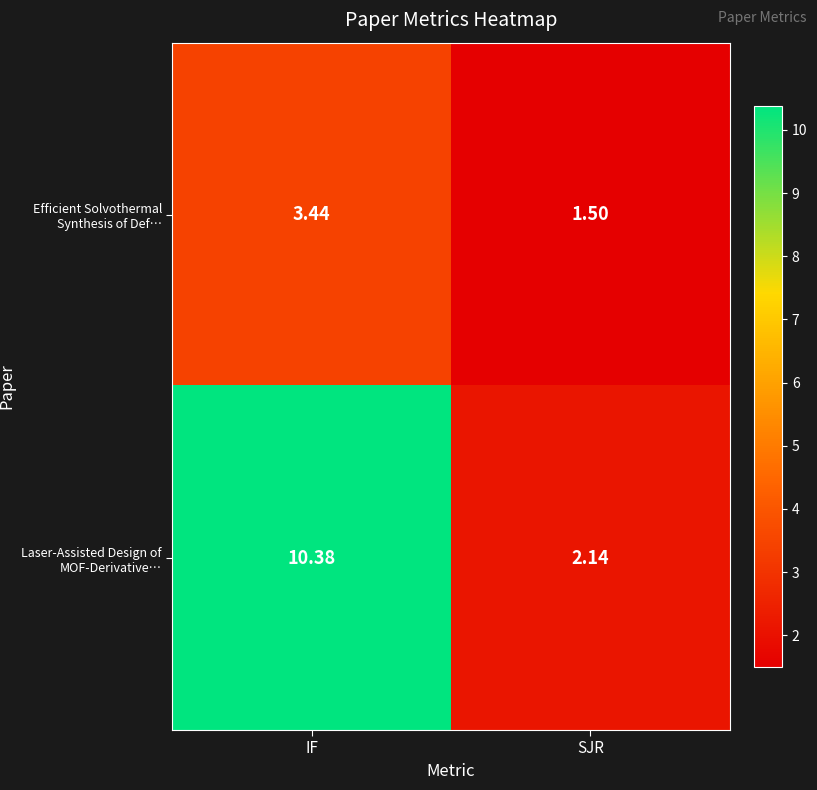

At which label does Laser-Assisted Design of MOF-Derivative… reach its peak?

IF